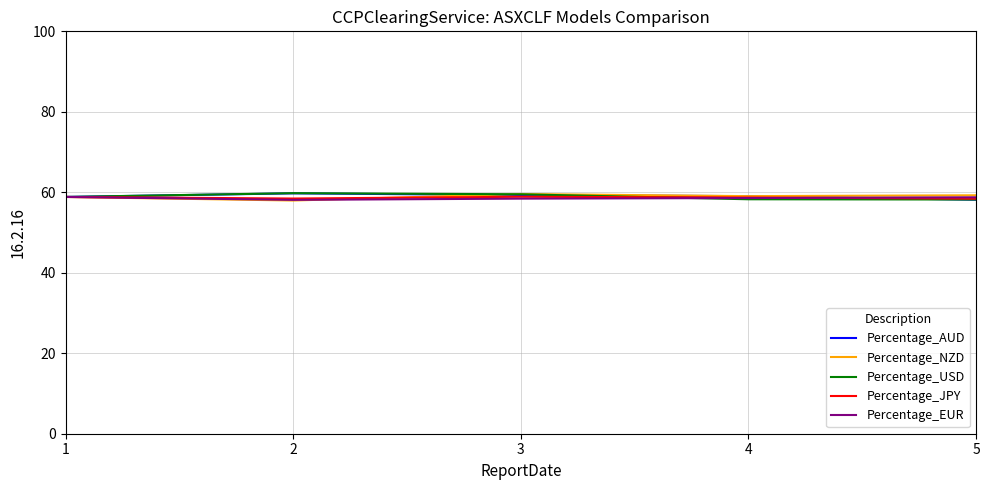

What is the greatest value displayed?

59.8